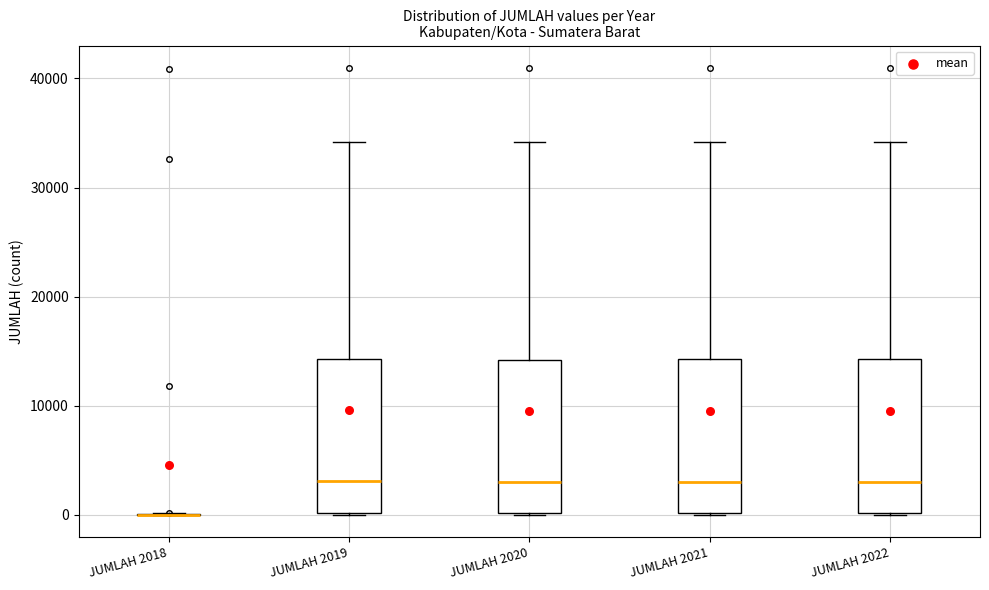

Reading left to right, transcribe this box plot: for each box, give where its median line is, the range the box spans, and where its two whiskers end, as read against the y-axis. The values are not printed on the chart, so give them approximately, as read against the axis.

JUMLAH 2018: box collapsed to a line at 0, whiskers 0 to 0
JUMLAH 2019: median 3000, box 0 to 14000, whiskers 0 to 34000
JUMLAH 2020: median 3000, box 0 to 14000, whiskers 0 to 34000
JUMLAH 2021: median 3000, box 0 to 14000, whiskers 0 to 34000
JUMLAH 2022: median 3000, box 0 to 14000, whiskers 0 to 34000